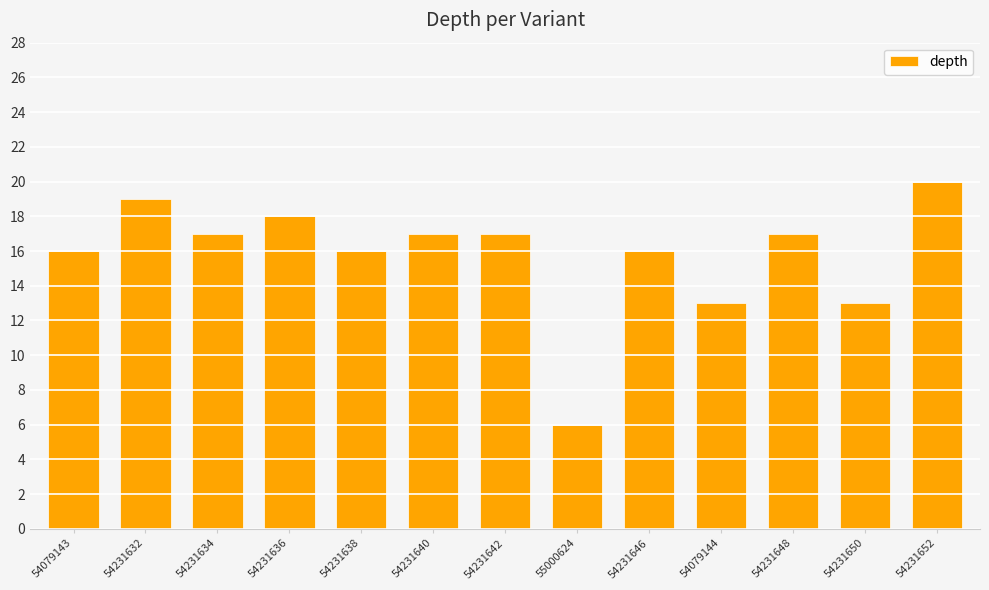

What is the change in value from 54231634 to 54231652?

+3